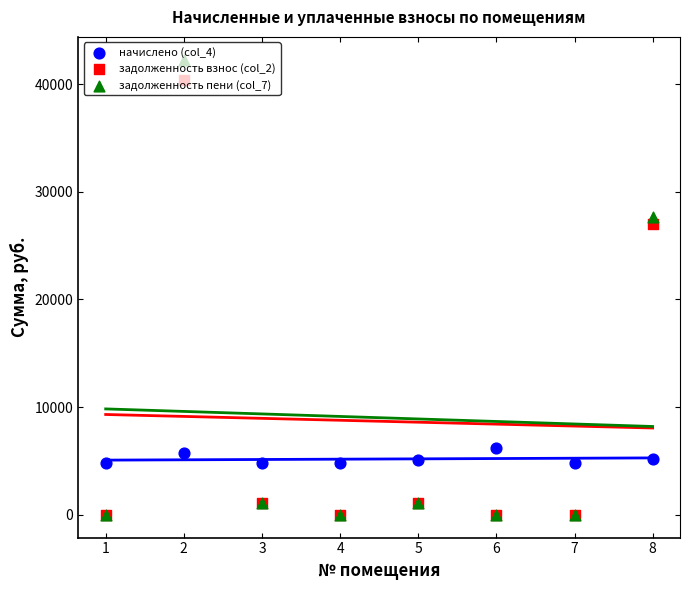

What is the total value across all series at 6?

6234.8